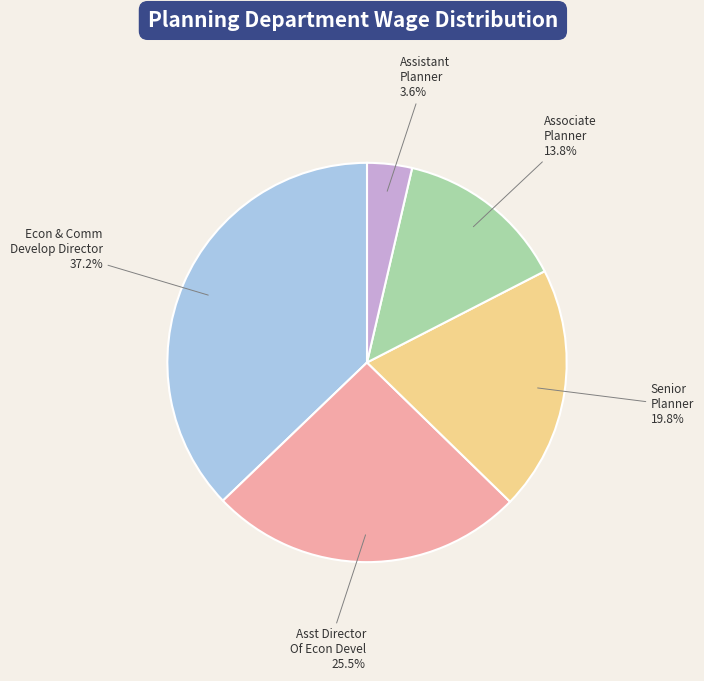

How many slices are in this pie chart?

5